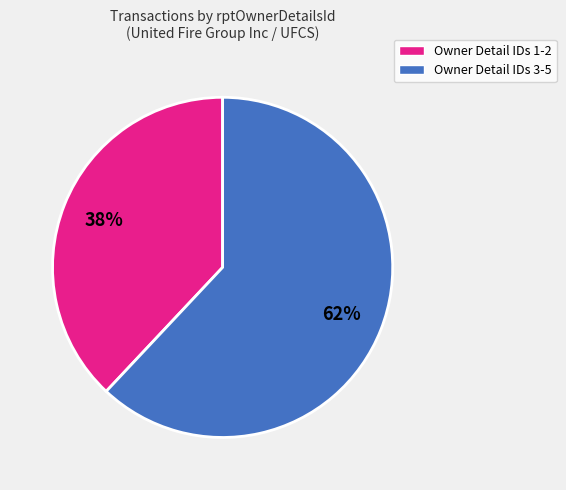

Does any single category account for the majority?

Yes